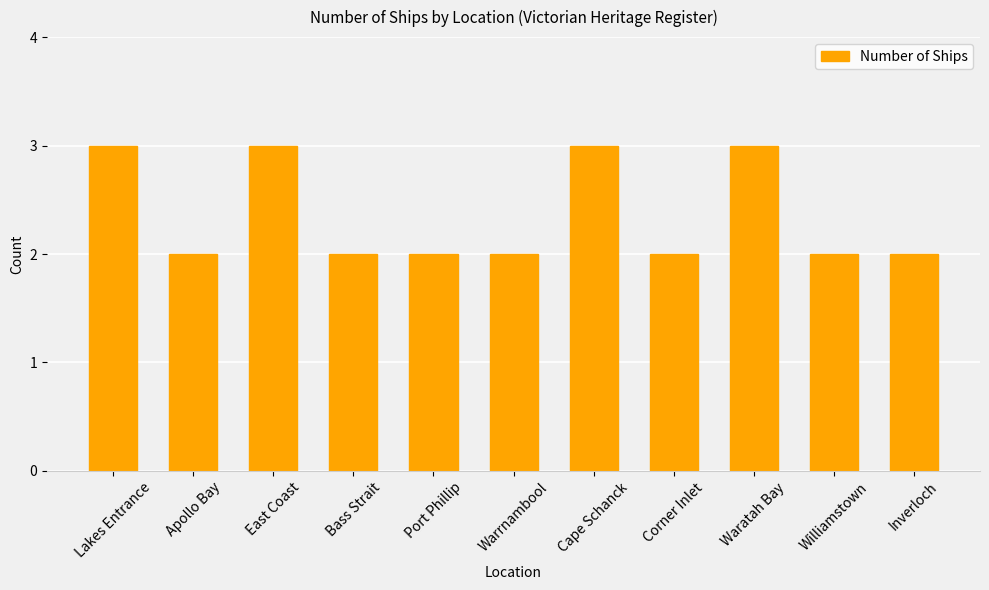

What is the greatest value displayed?

3